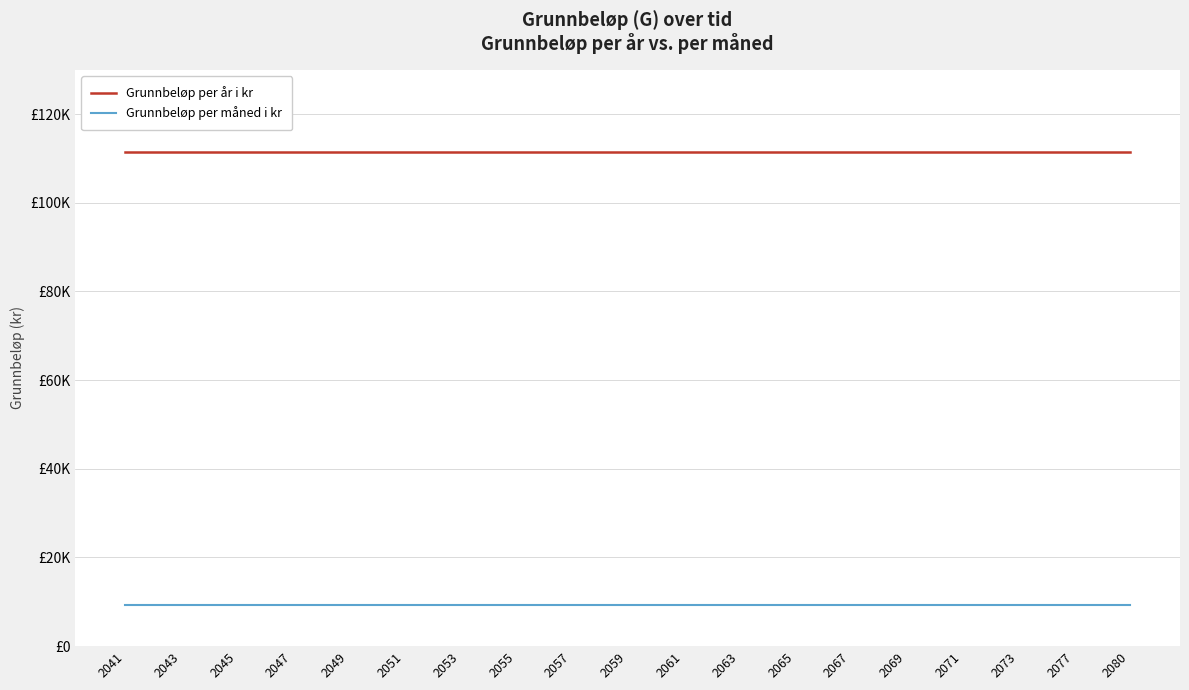

At which category is the sum across all series the highest?

2041